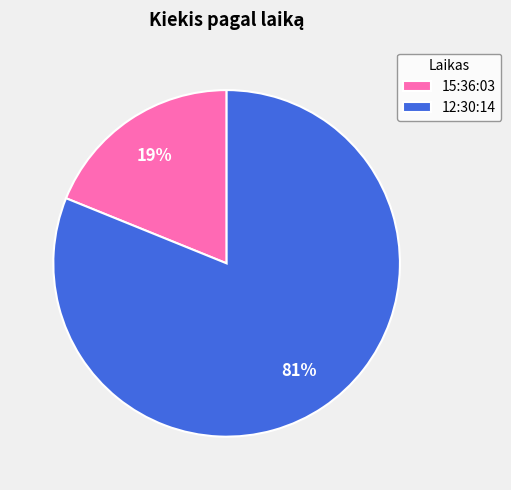

The 12:30:14 slice represents 81% of the pie. True or false?

True